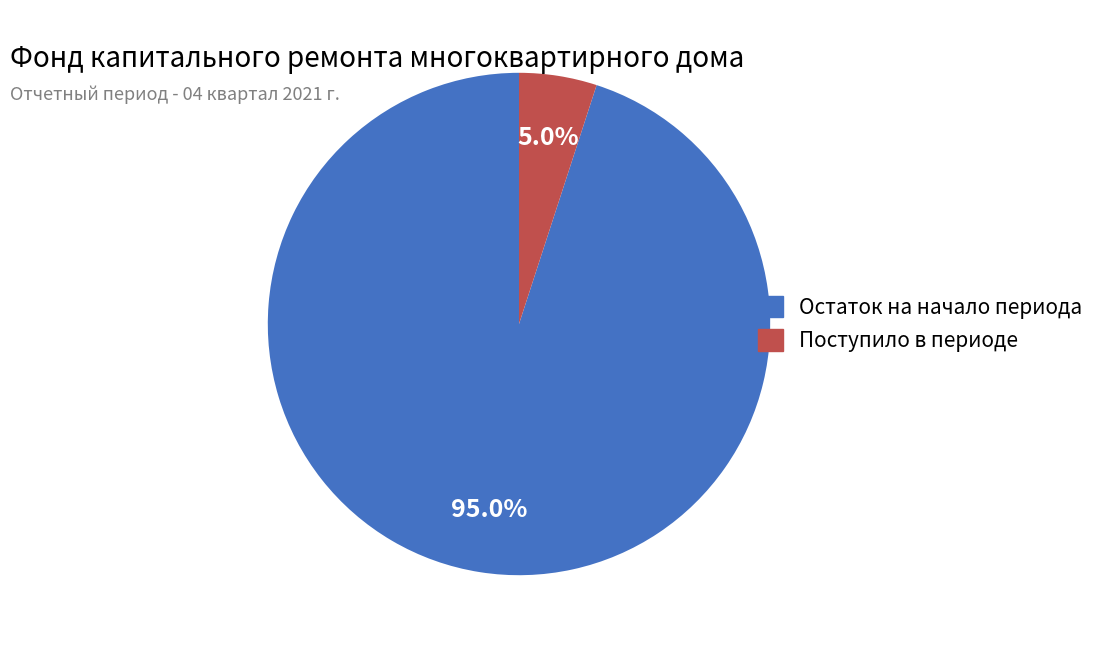

Does Поступило в периоде represent more than half of the total?

No